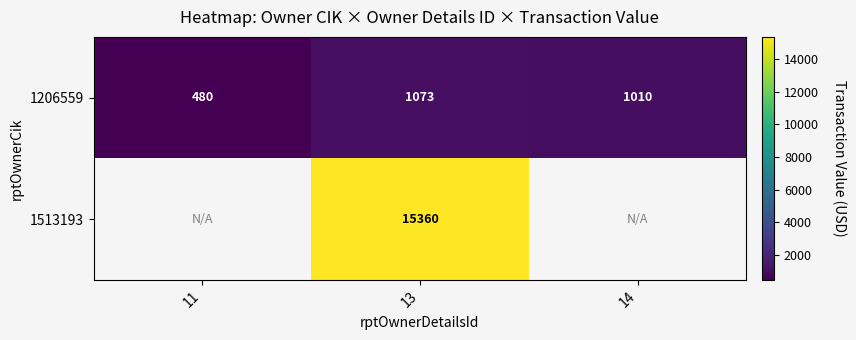

What is the difference between the maximum and minimum values in the 1206559 series?

593